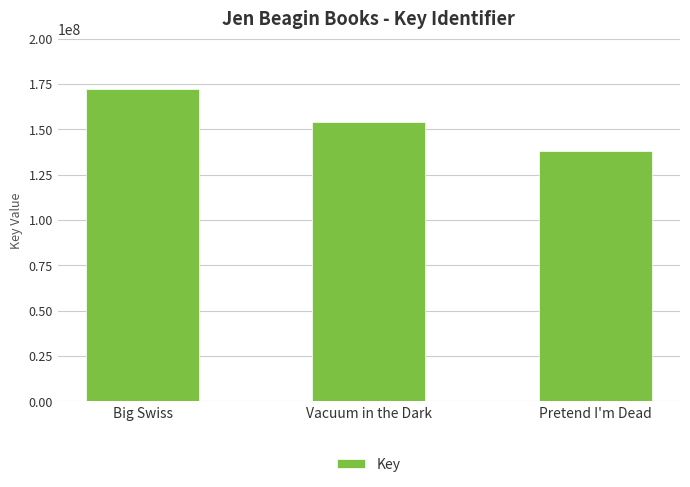

What is the label of the 1st bar from the left?

Big Swiss